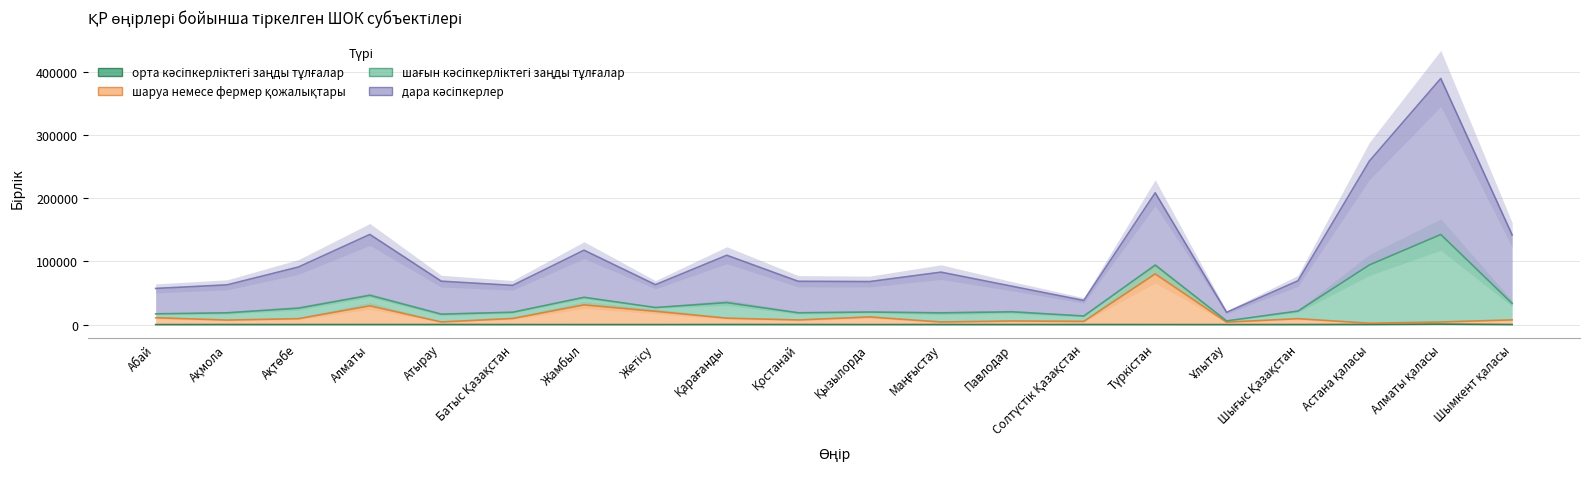

How many interior local valleys does the орта кәсіпкерліктегі заңды тұлғалар series have?

4